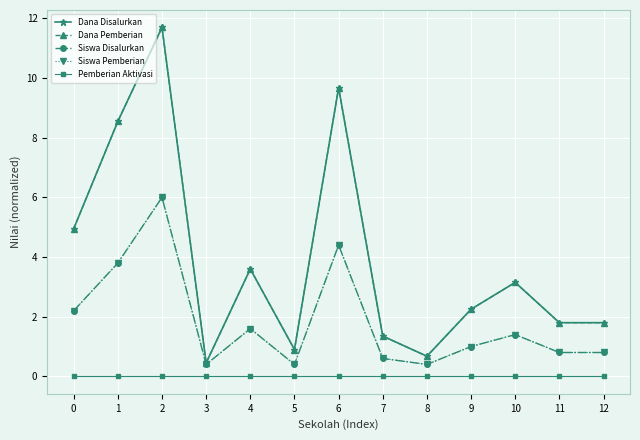

True or false: Siswa Disalurkan and Pemberian Aktivasi cross at least once.

False